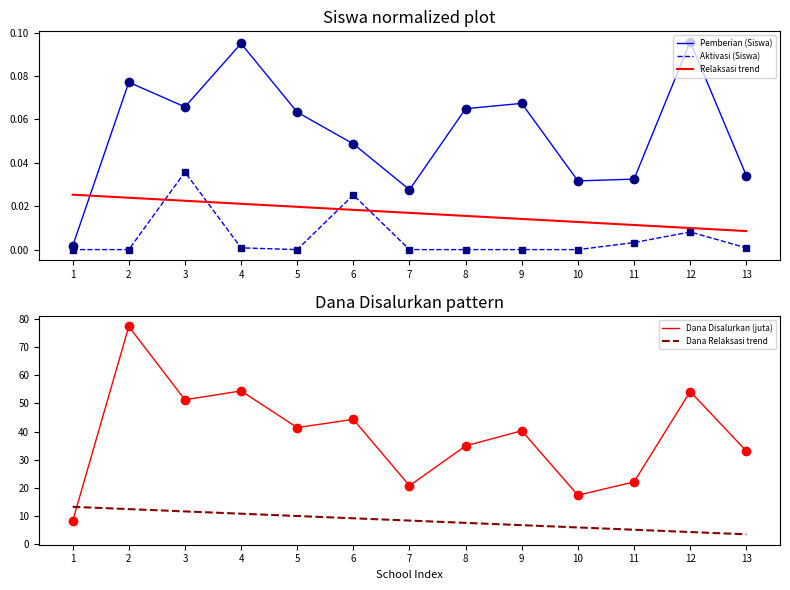

Where is Relaksasi trend nearest to the value 0?

13